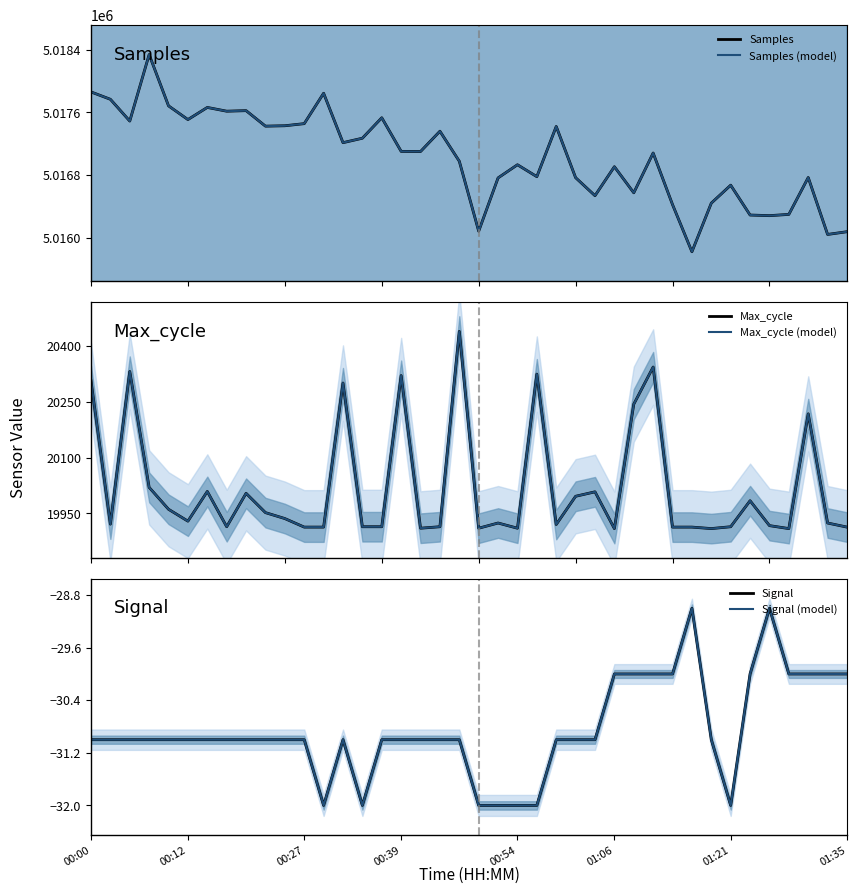

At which label does Samples (model) first exceed 5017101?

00:00